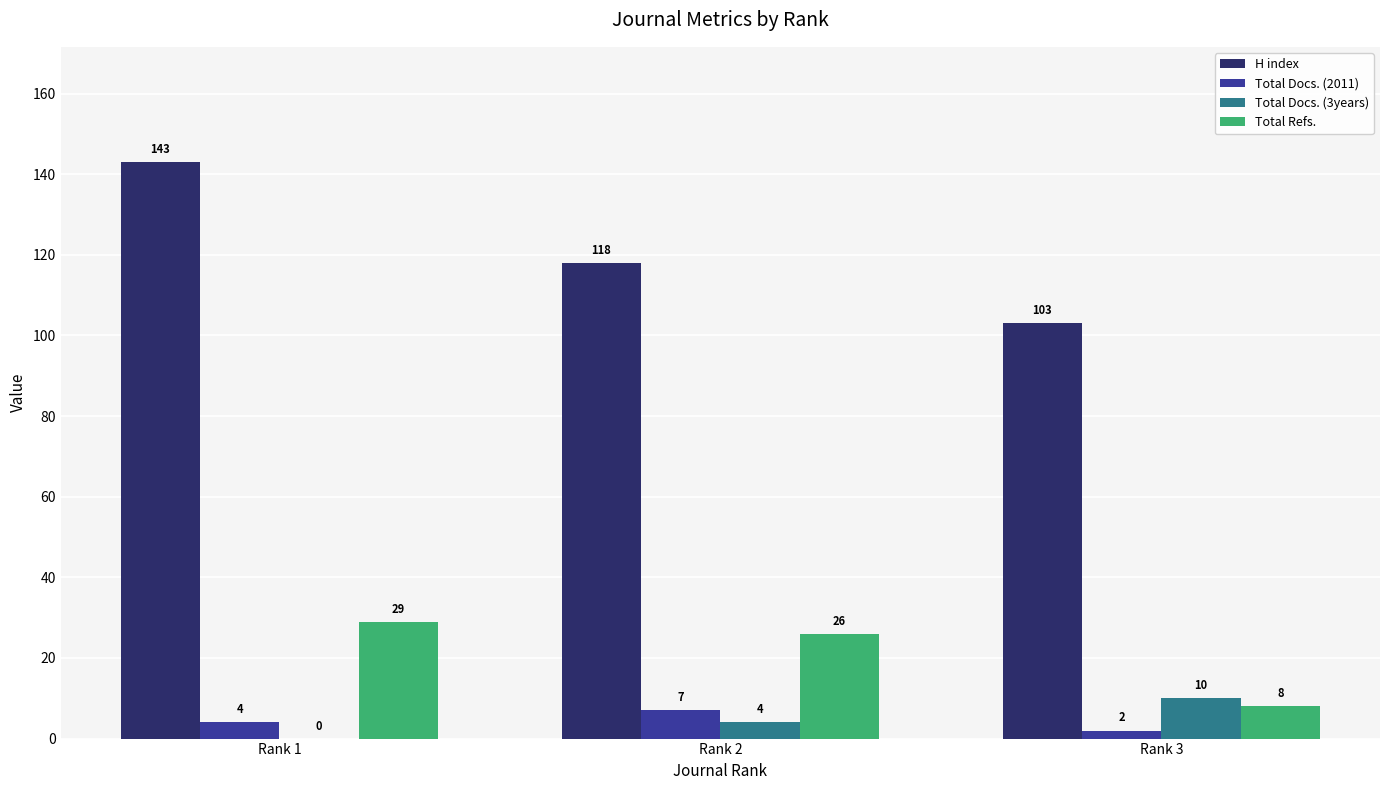

At which label is Total Docs. (3years) closest to 5?

Rank 2